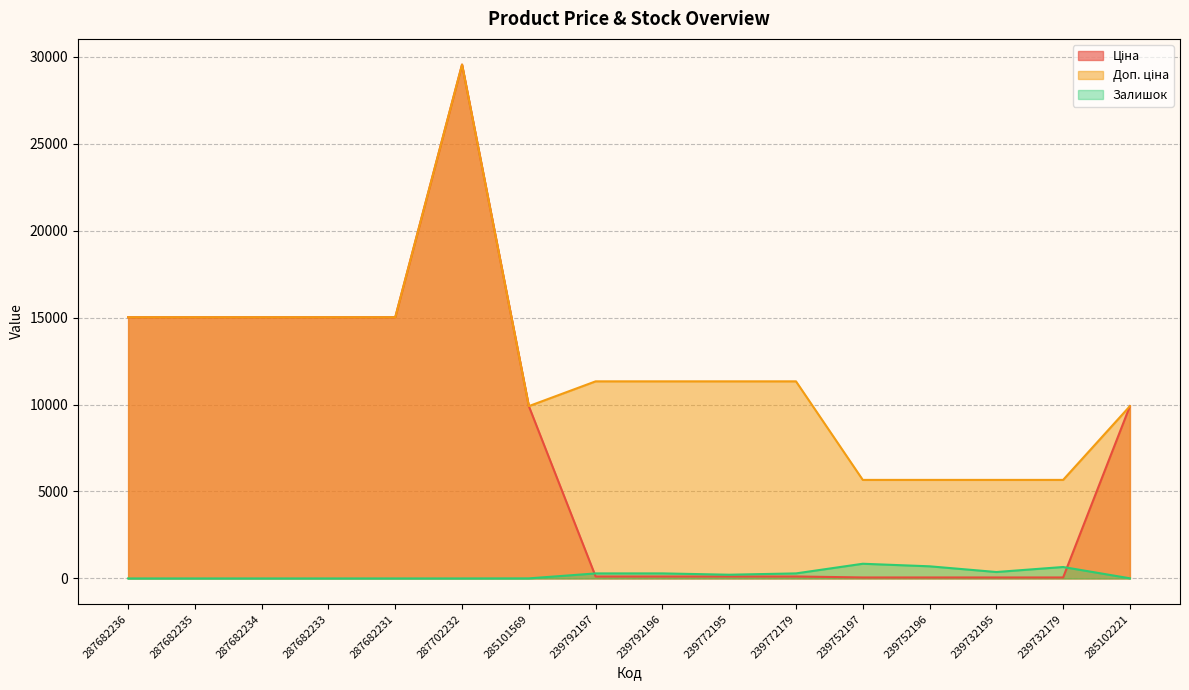

How many interior local peaks does the Доп. ціна series have?

1